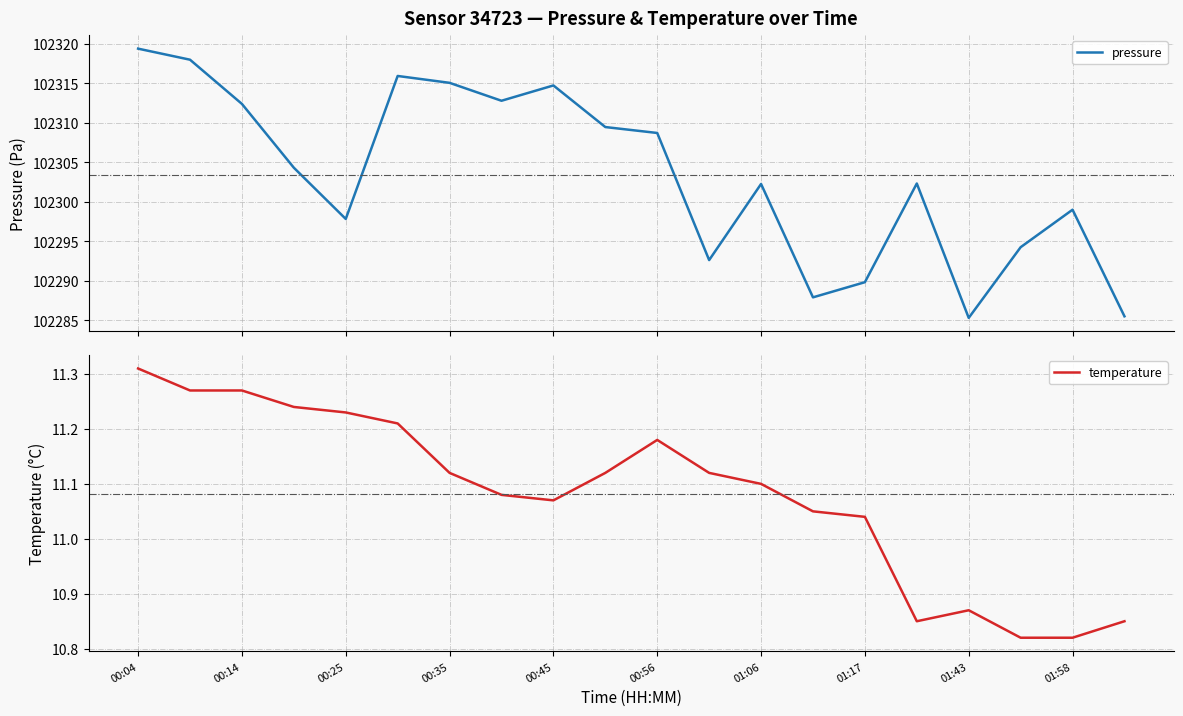

What is the minimum value for pressure?

102285.3